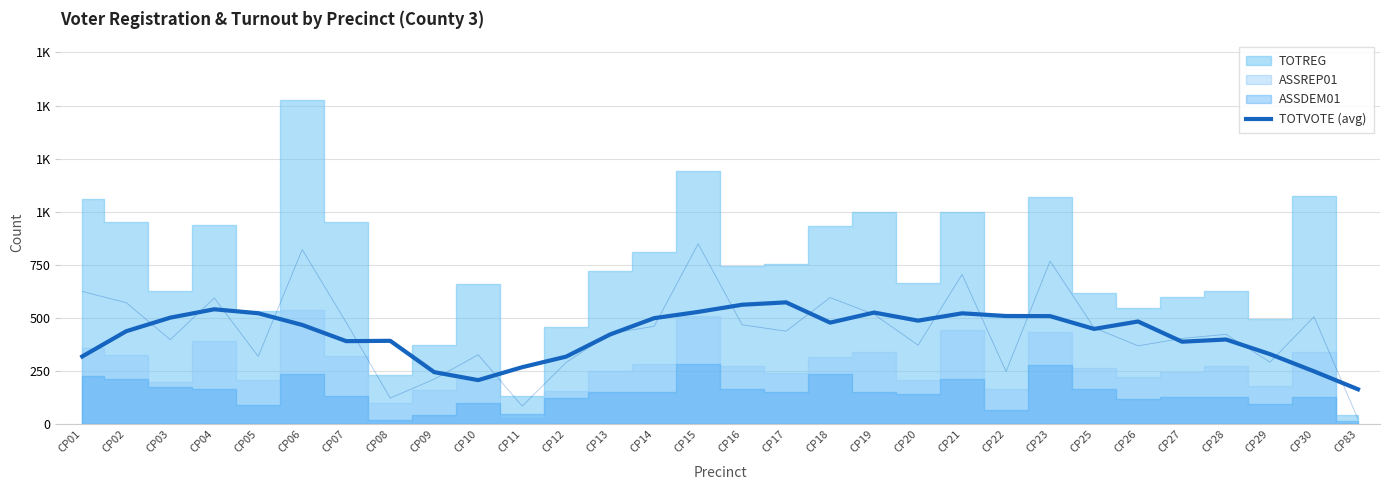

Rank the categories by value from lowest to highest.

CP83, CP10, CP09, CP30, CP11, CP12, CP01, CP29, CP27, CP07, CP08, CP28, CP13, CP02, CP25, CP06, CP18, CP26, CP20, CP14, CP03, CP23, CP22, CP21, CP05, CP19, CP15, CP04, CP16, CP17